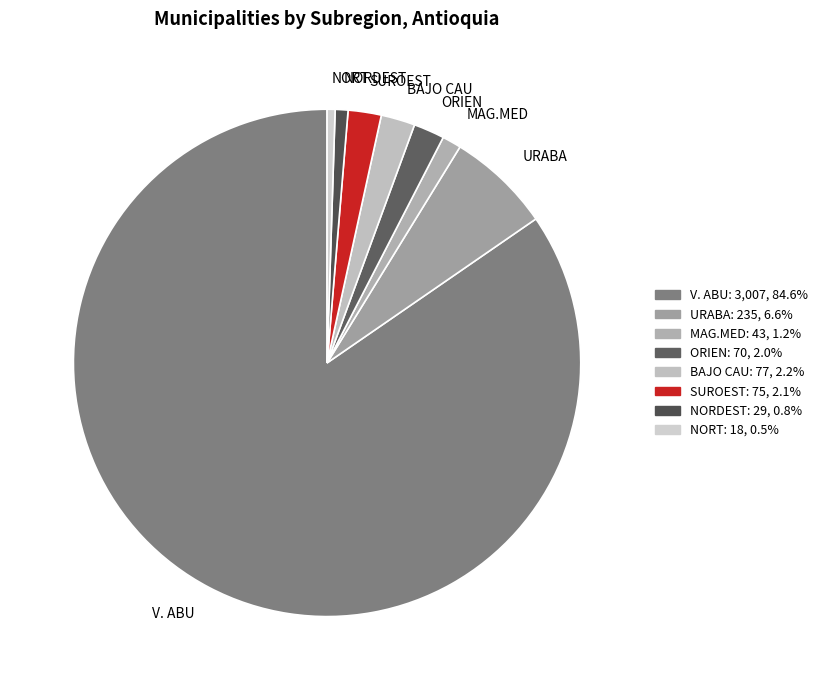

What is the largest slice in the pie chart?

V. ABU